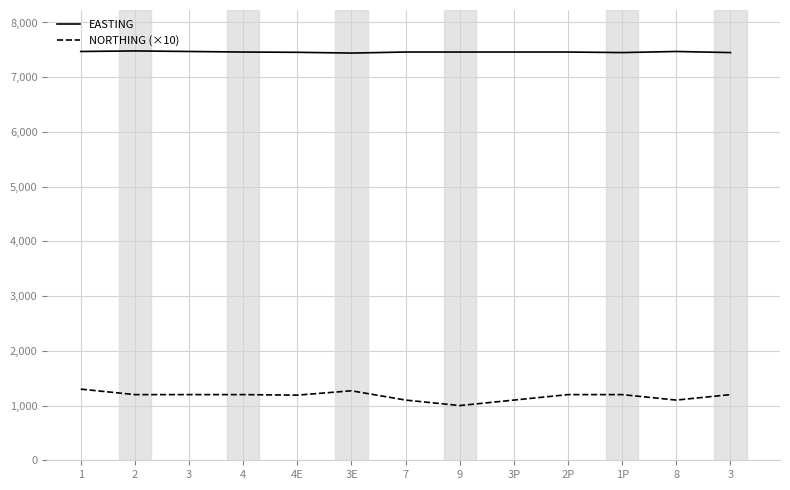

What are all the series names shown in the legend?

EASTING, NORTHING (×10)